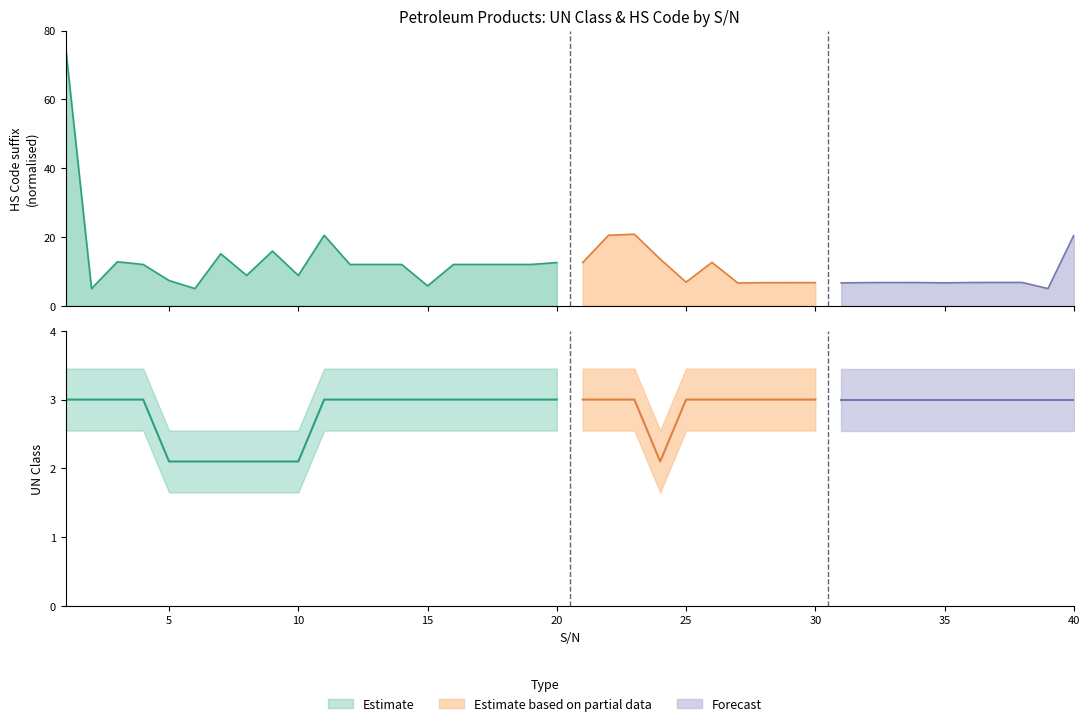

What value does the data have at 11?

3.0